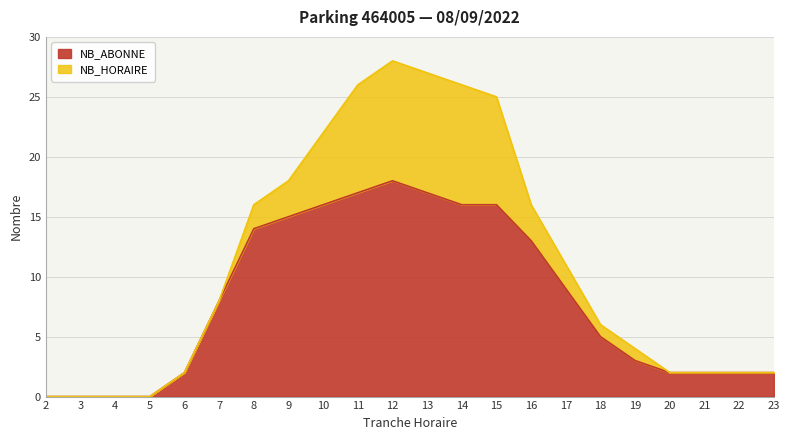

True or false: the data has more than 0 interior local peaks.

True